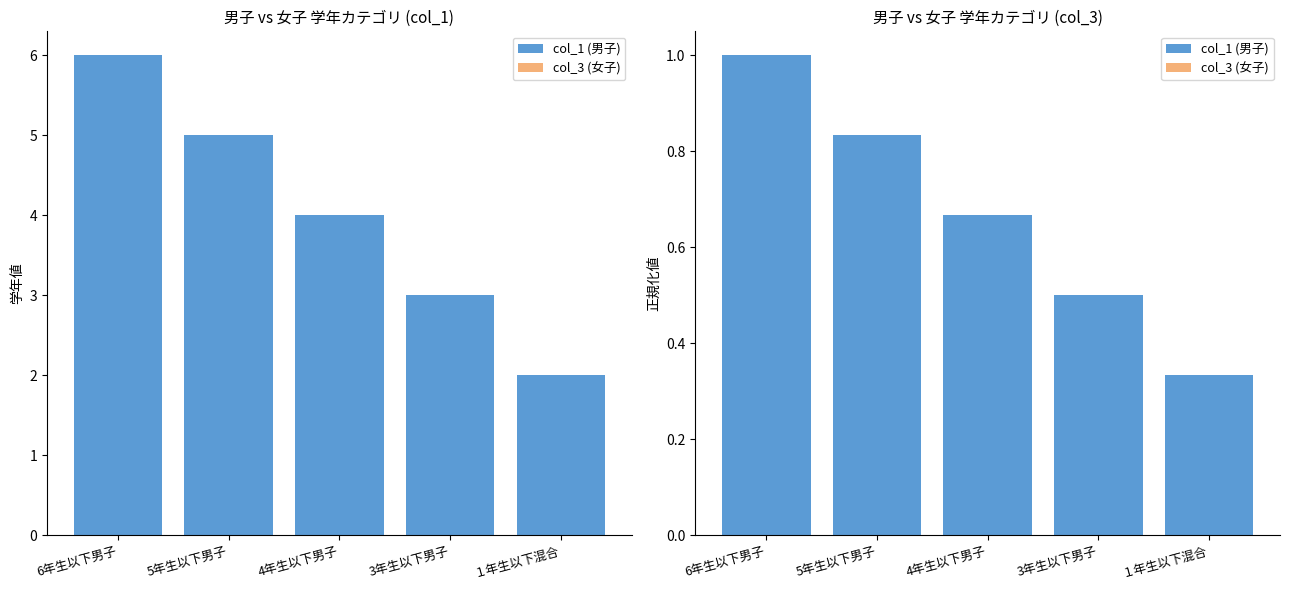

At how many categories does at least one series exceed 0?

5